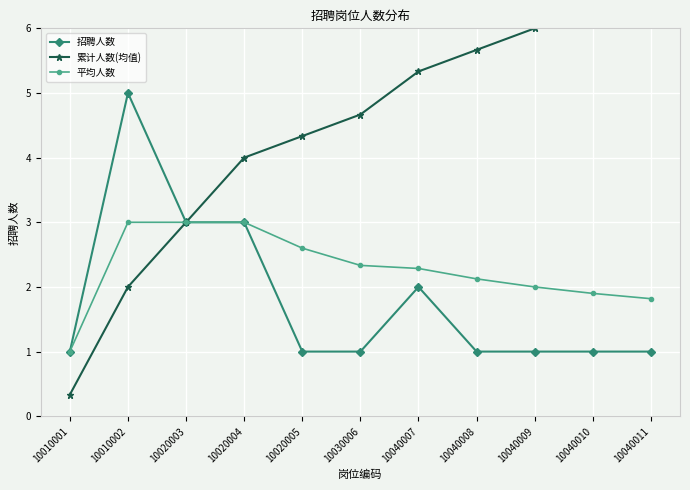

At which label does 累计人数(均值) first exceed 4?

10020005